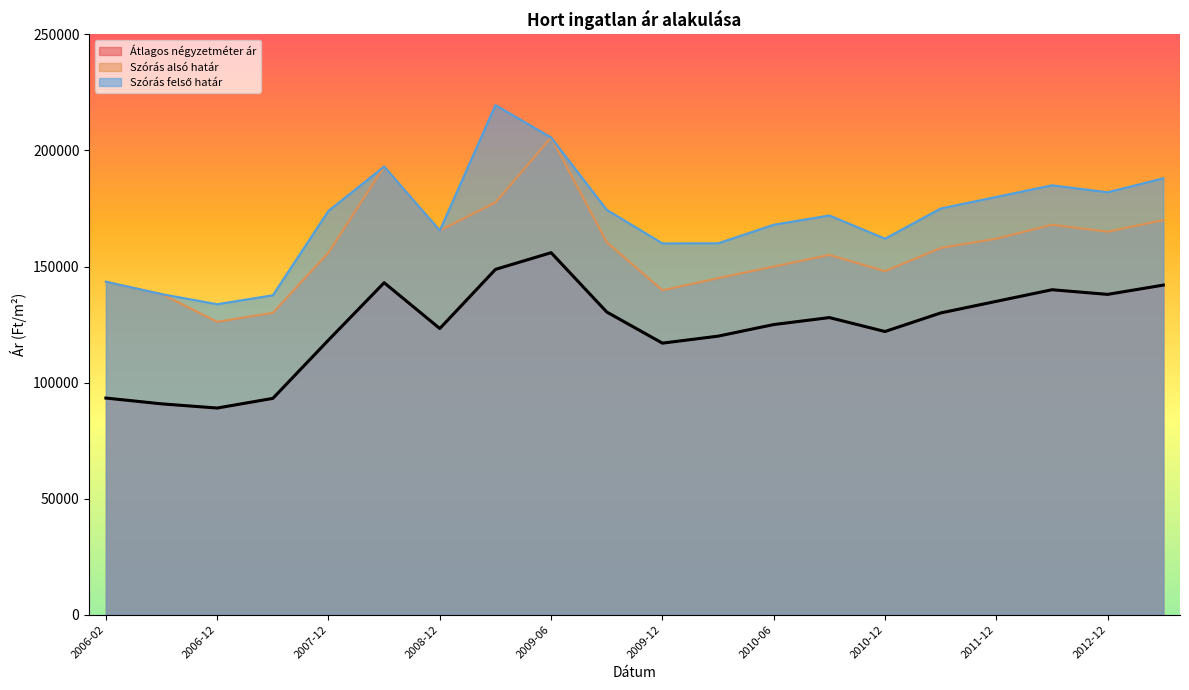

Rank the categories by Átlagos négyzetméter ár value from highest to lowest.

2009-06, 2009-03, 2008-09, 2013-06, 2012-06, 2012-12, 2011-12, 2009-09, 2011-06, 2010-09, 2010-06, 2008-12, 2010-12, 2010-03, 2007-12, 2009-12, 2006-02, 2007-06, 2006-06, 2006-12